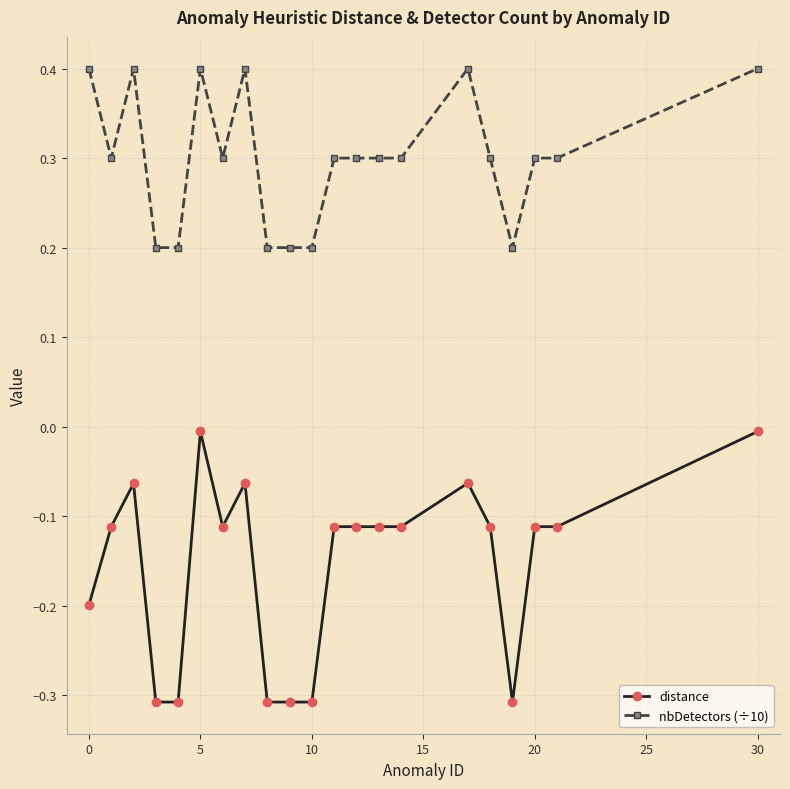

What is the value of the distance point at the 9th from the left?

-0.3